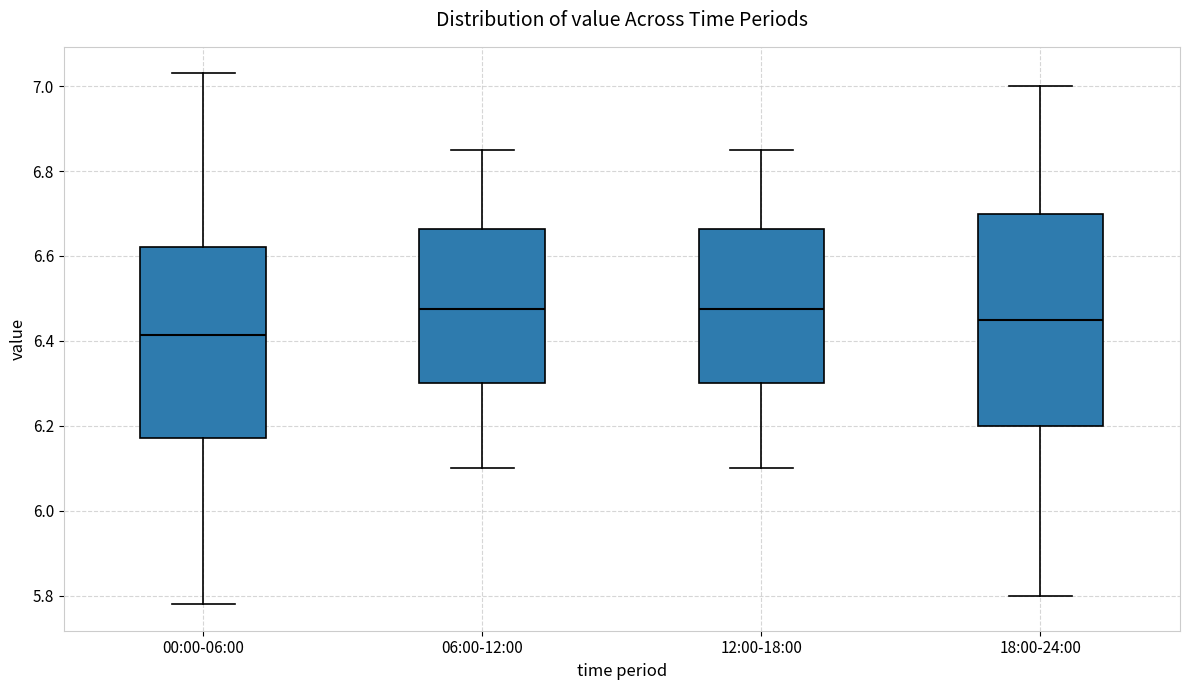

Which box's median line is the lowest?

00:00-06:00